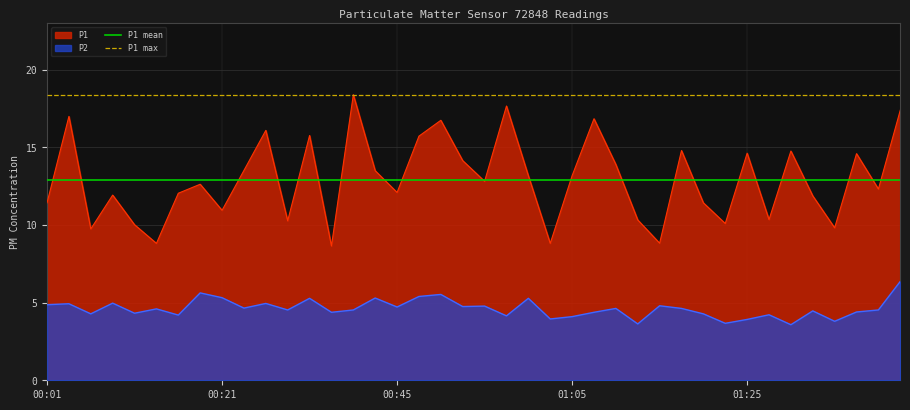

What is the lowest value of the P1 max series?

18.4